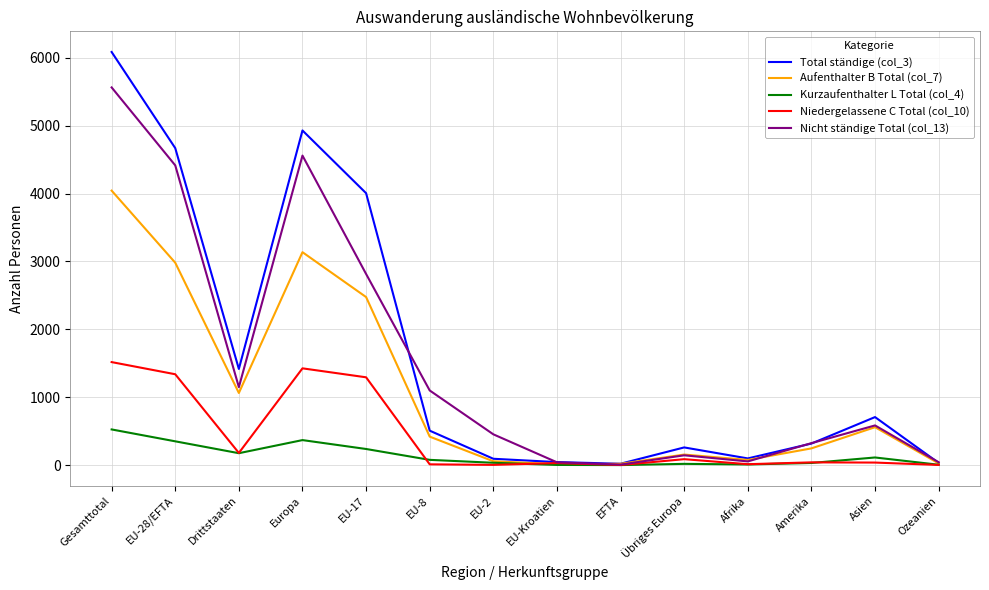

Does the chart have visible grid lines?

Yes